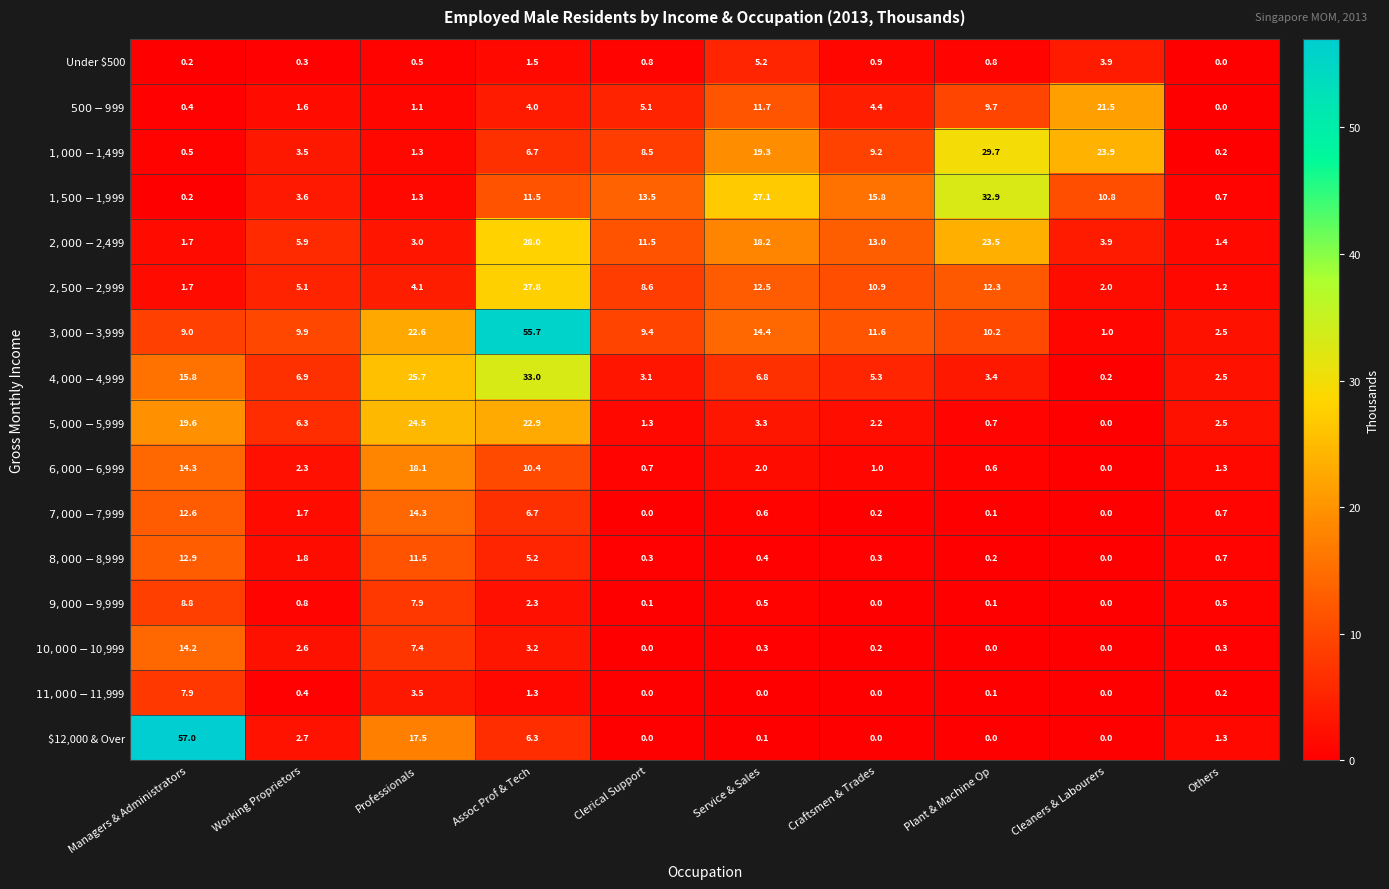

Is it true that Under $500 equals 1.4 at Plant & Machine Op?

False